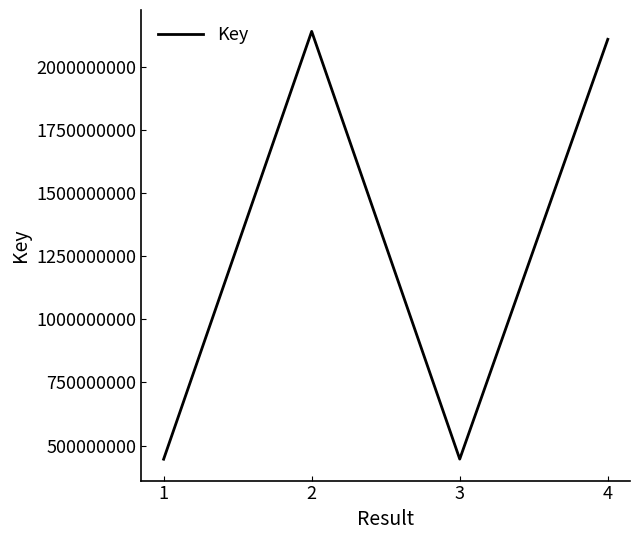

How many distinct data groups are displayed?

1